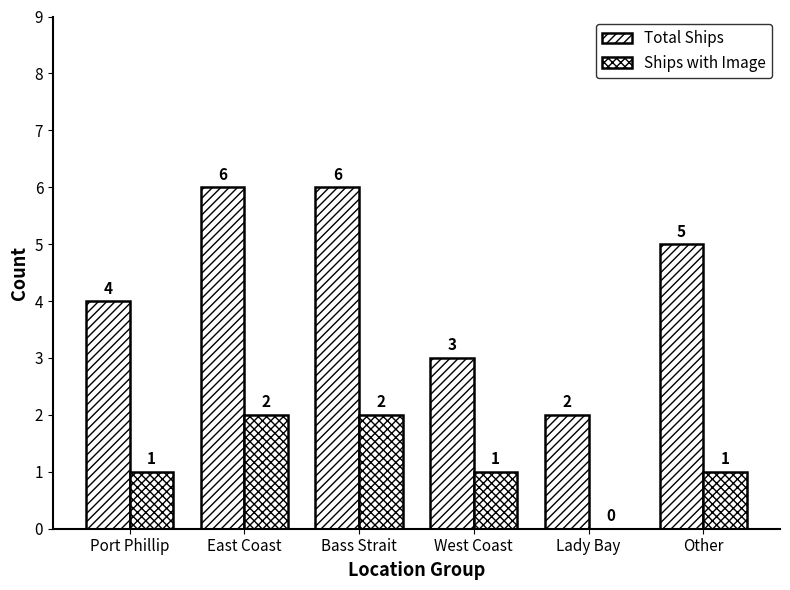

How many distinct data groups are displayed?

2